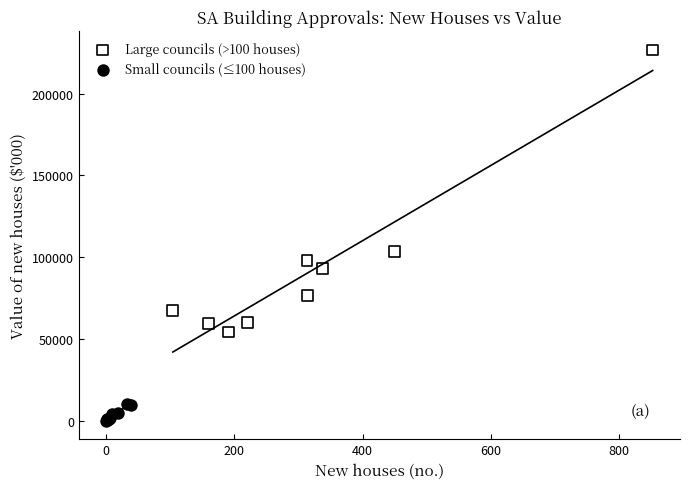

What are all the series names shown in the legend?

Large councils (>100 houses), Small councils (≤100 houses)